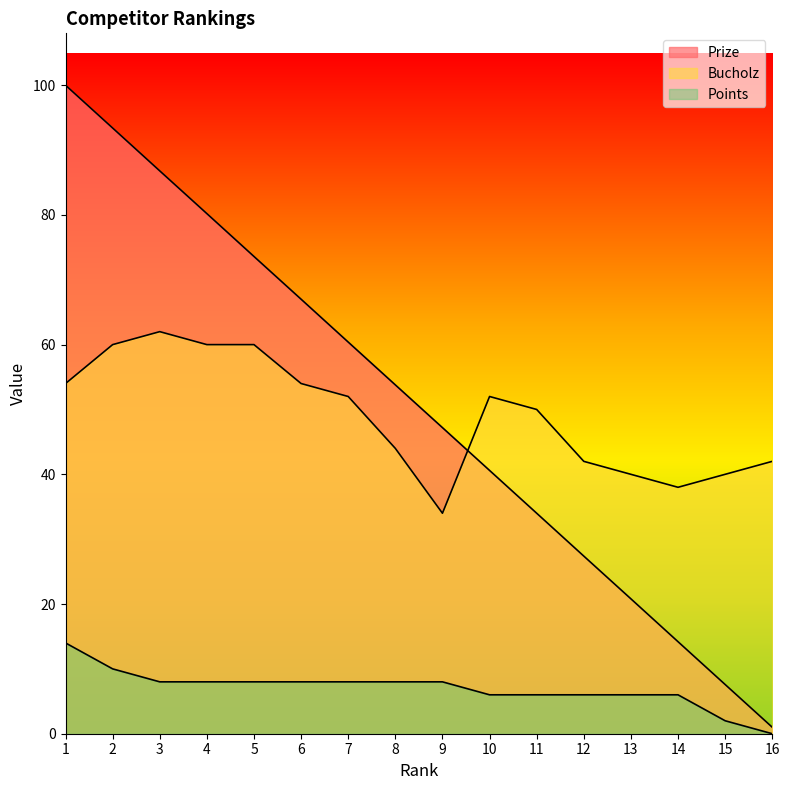

At how many categories does at least one series exceed 95?

1